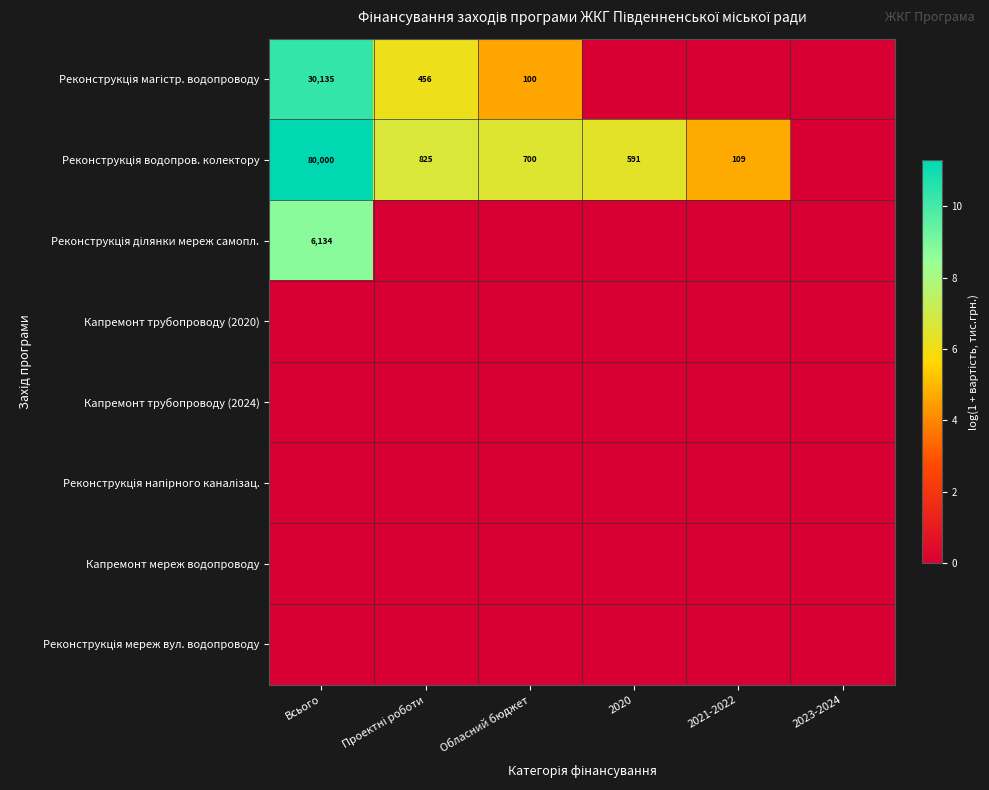

Is it true that Реконструкція магістр. водопроводу equals 6.9 at 2020?

False